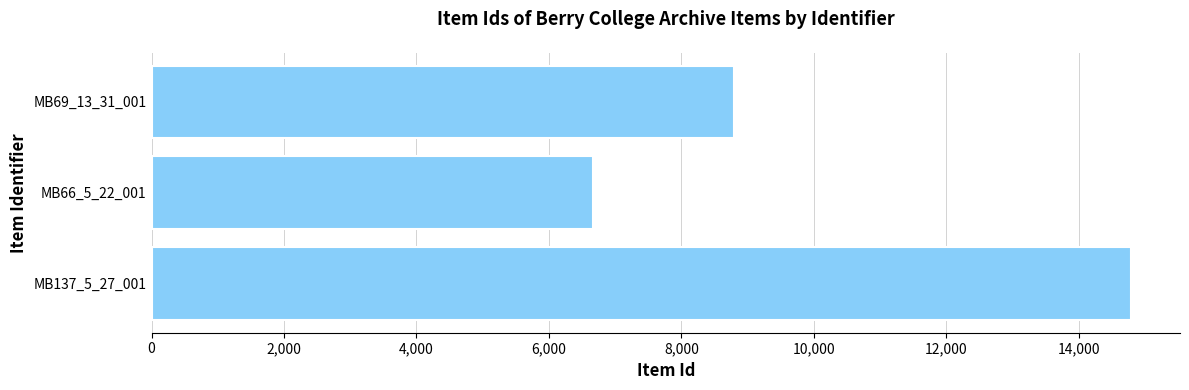

Reading bottom to top, extract all data points from this chart.

14788	6660	8796